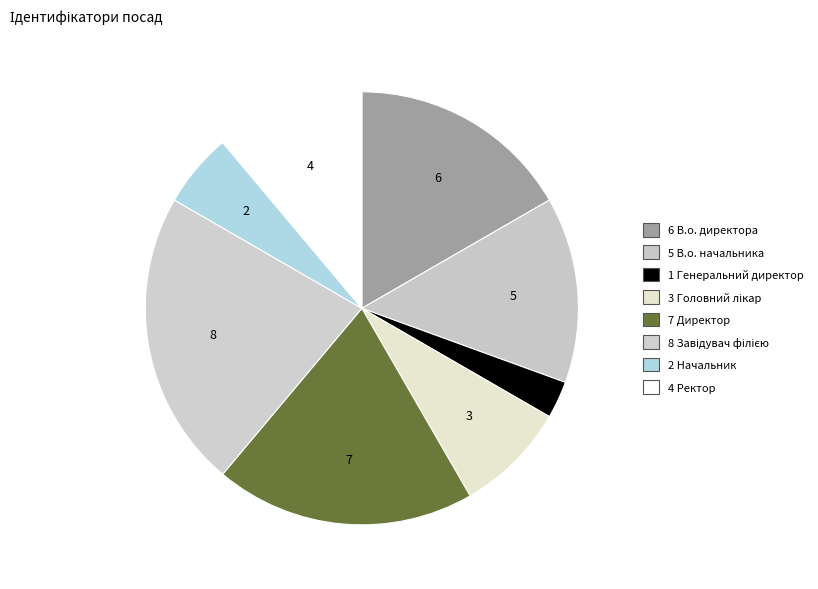

What is the smallest slice in the pie chart?

Генеральний директор